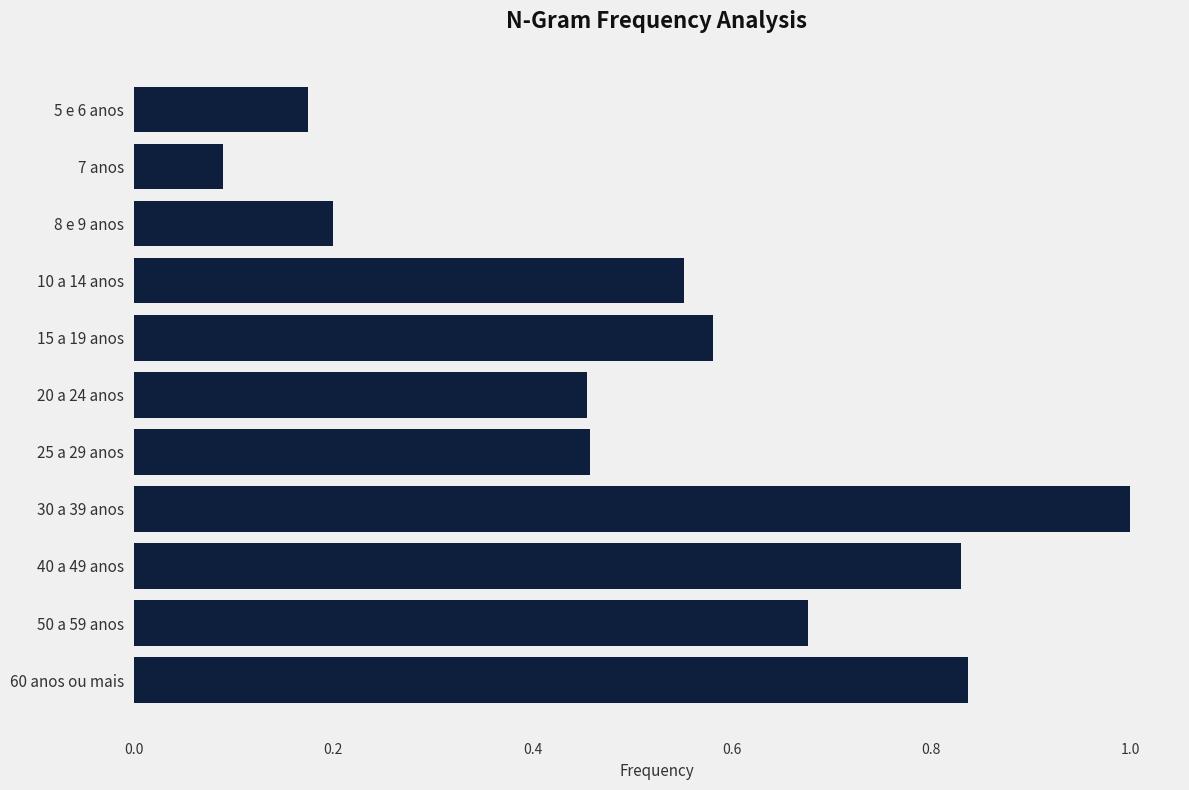

Are the bars grouped side by side (vs. stacked)?

No